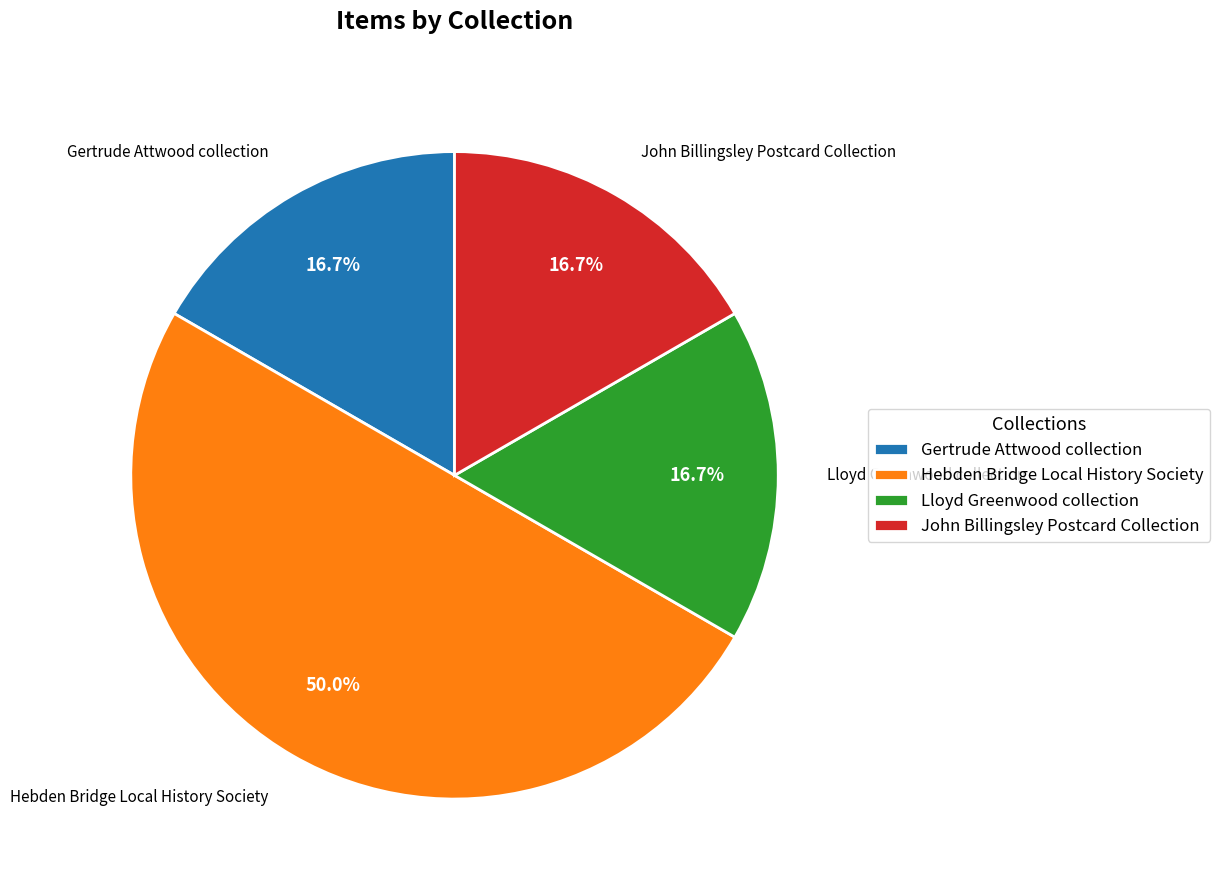

Which category has the biggest portion of the pie?

Hebden Bridge Local History Society